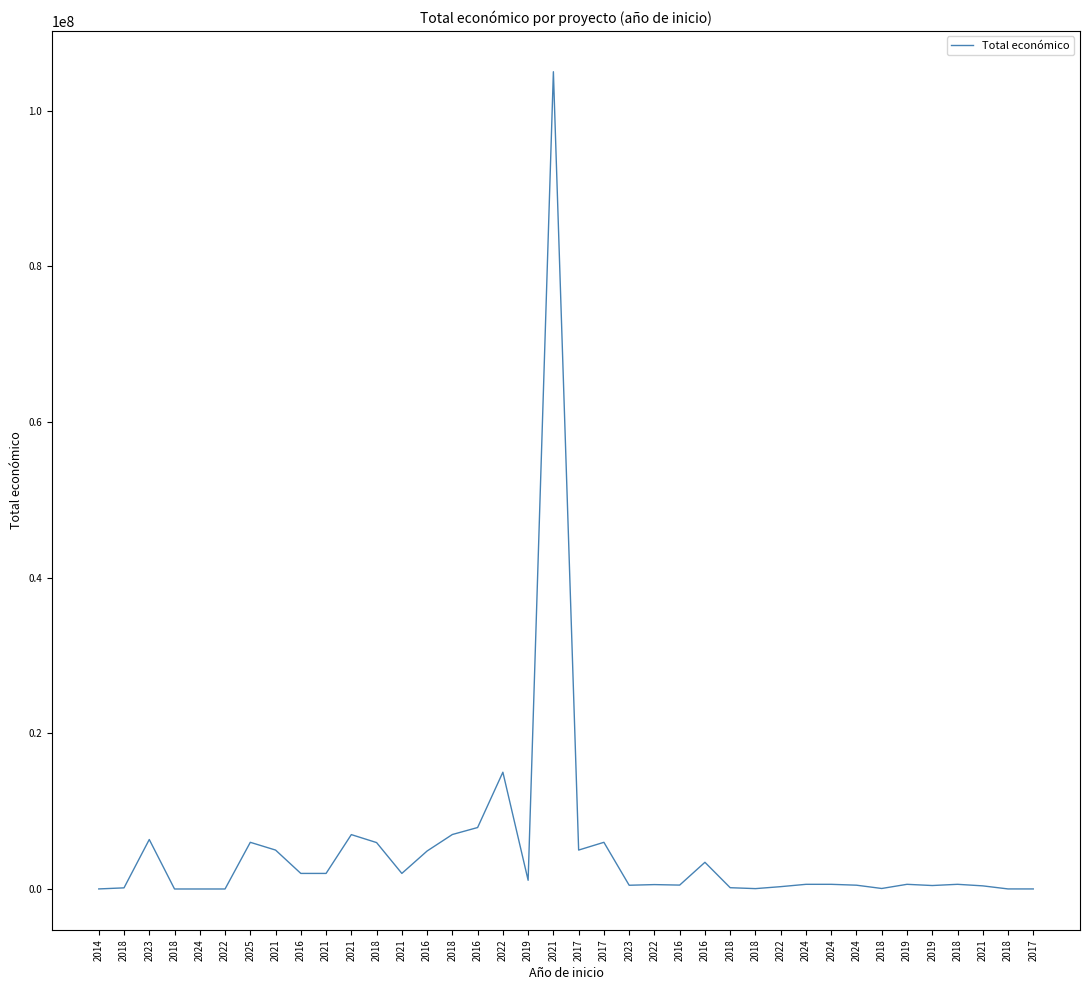

Is this an area chart (filled region under the line)?

No